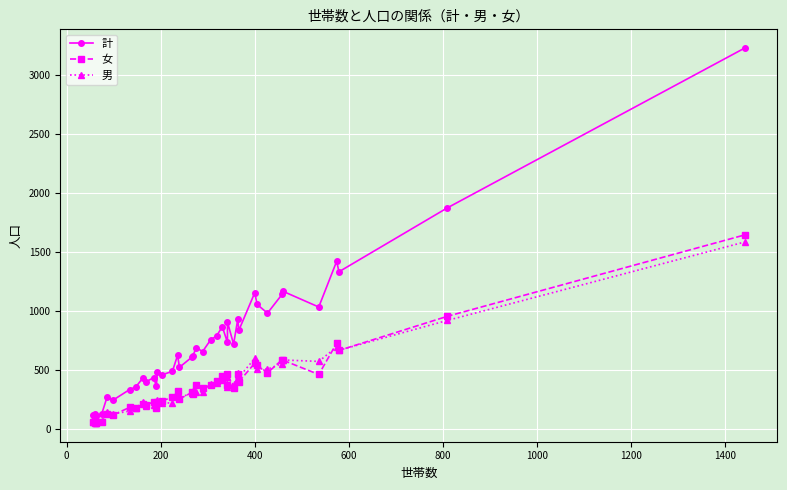

Which series ends up on top after the final intersection of 女 and 男?

女